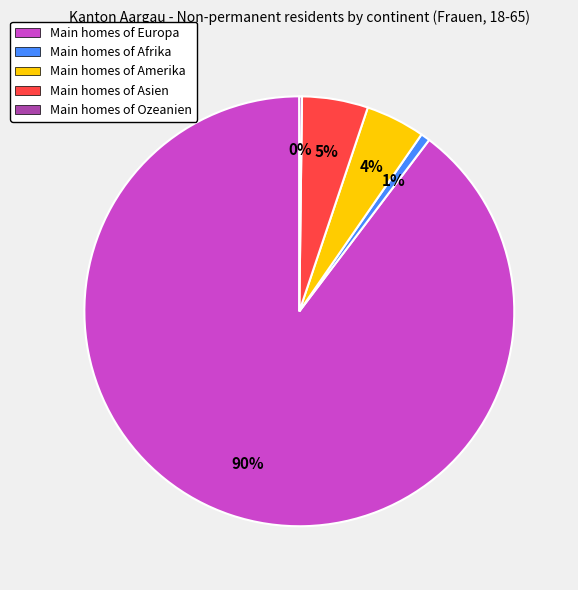

Between Main homes of Afrika and Main homes of Europa, which is larger?

Main homes of Europa